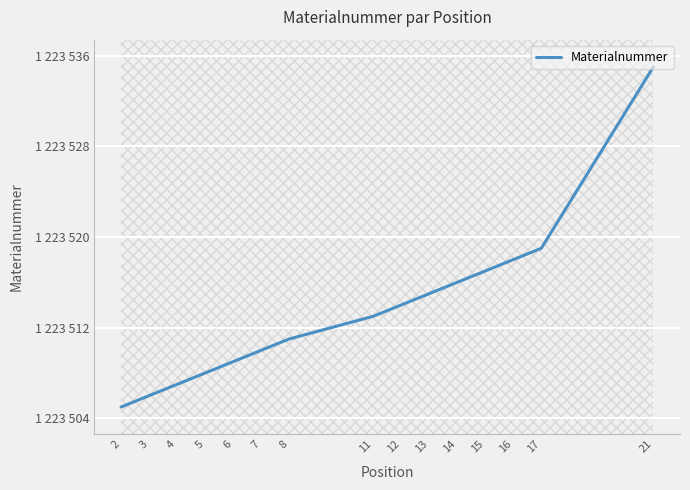

What is the value of the 4th point from the left?

1223508